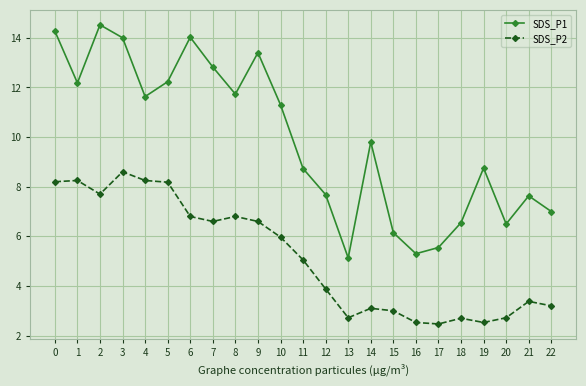

Rank the series by their maximum value, from lowest to highest.

SDS_P2, SDS_P1